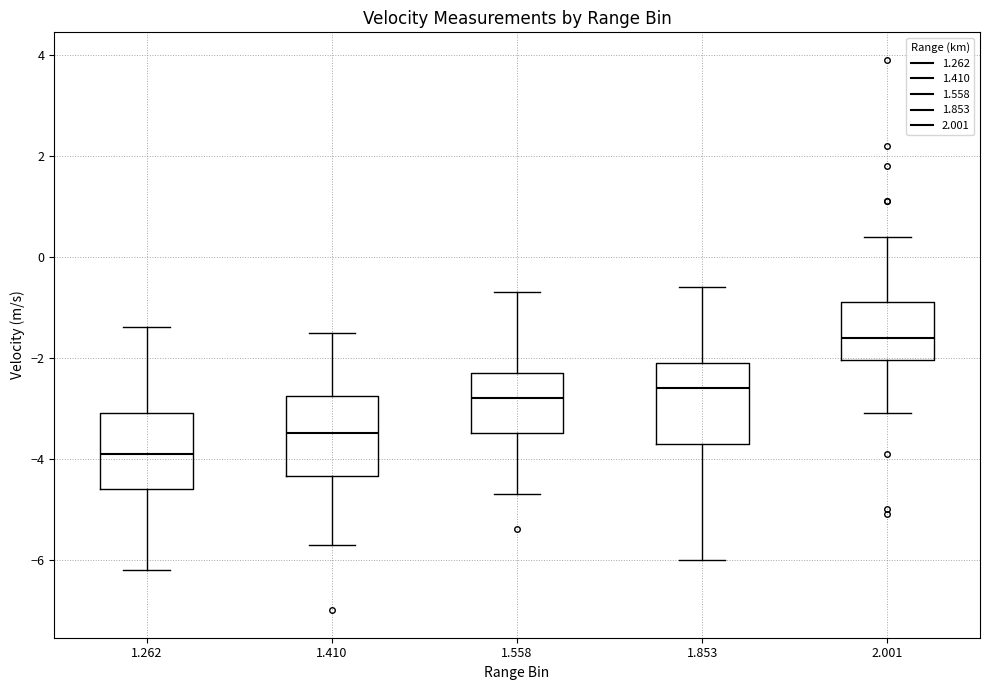

Which box's median line is the lowest?

1.262